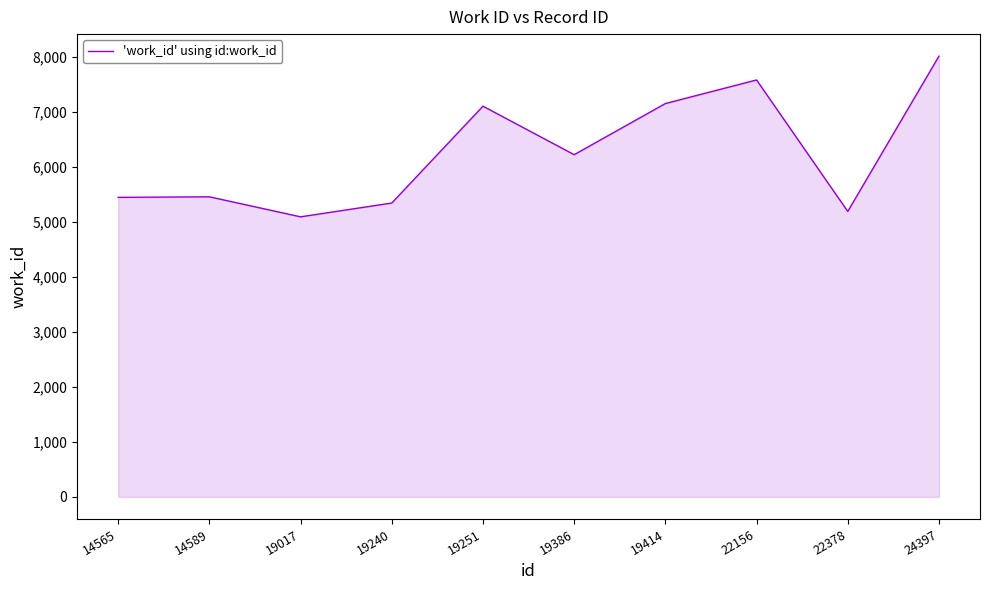

What is the average value?

6262